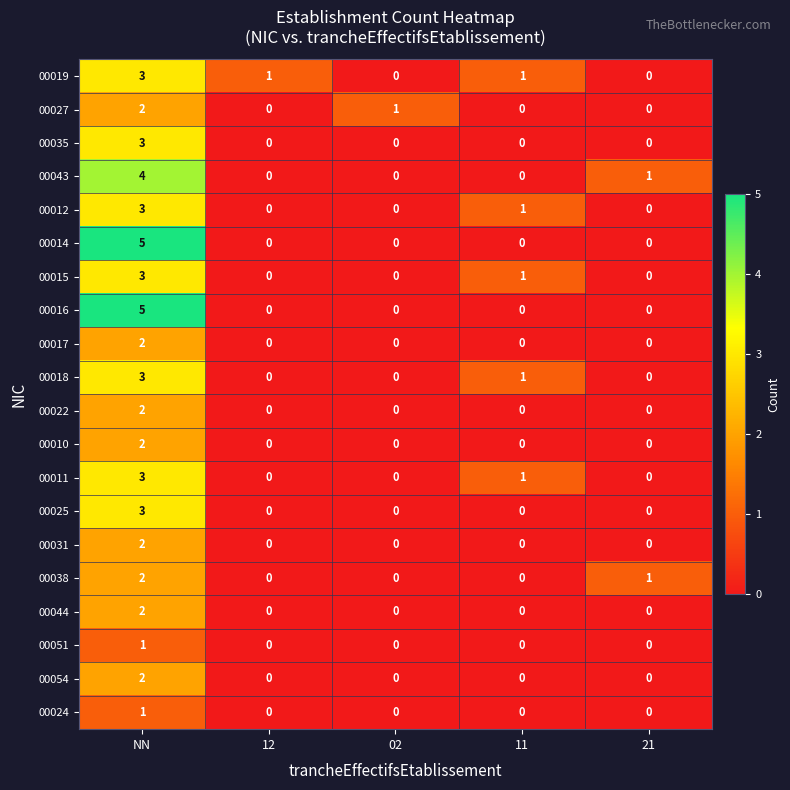

What is the total value across all series at NN?

53